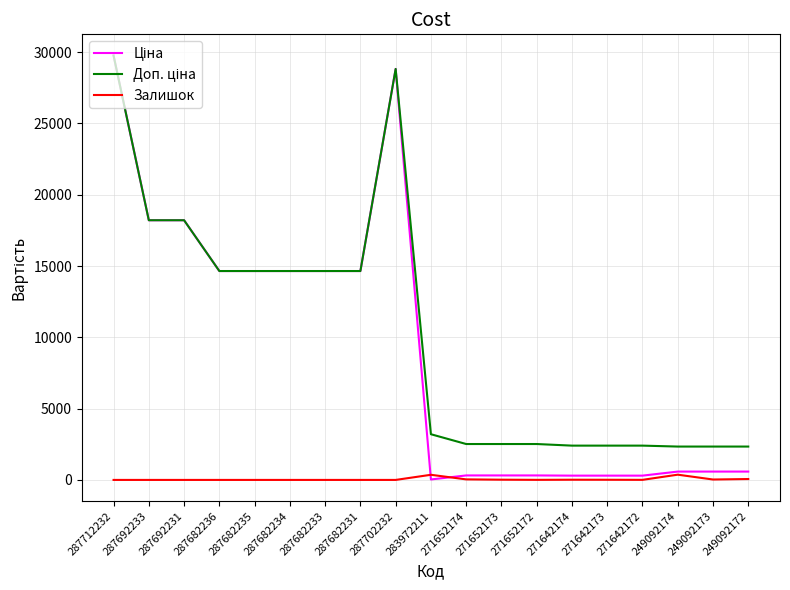

The Залишок series shows 29.0 at 249092173. True or false?

True